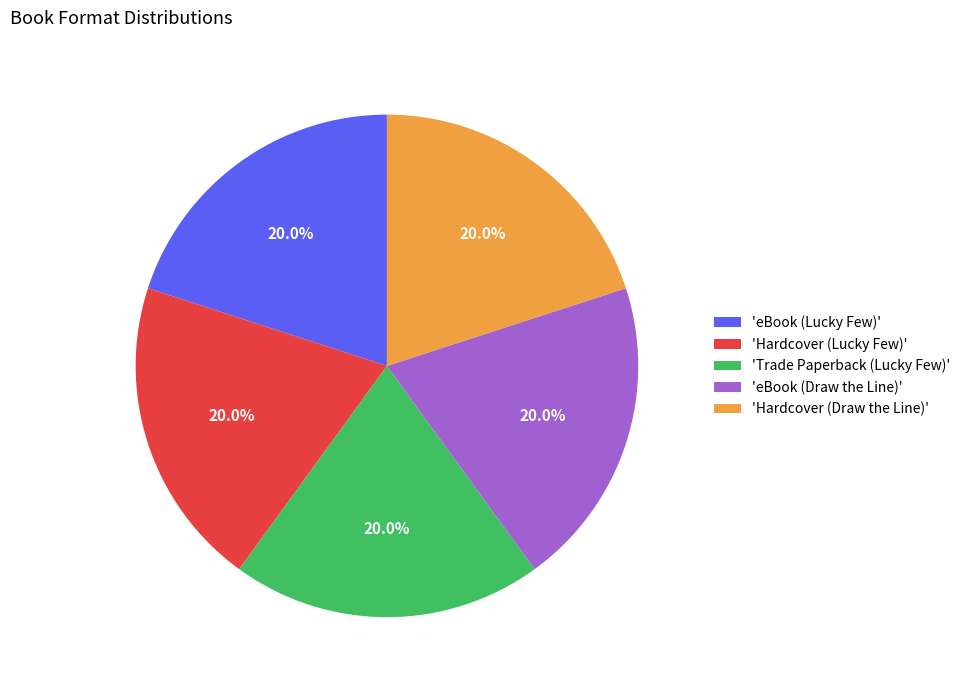

Is there any slice that represents more than half of the pie?

No